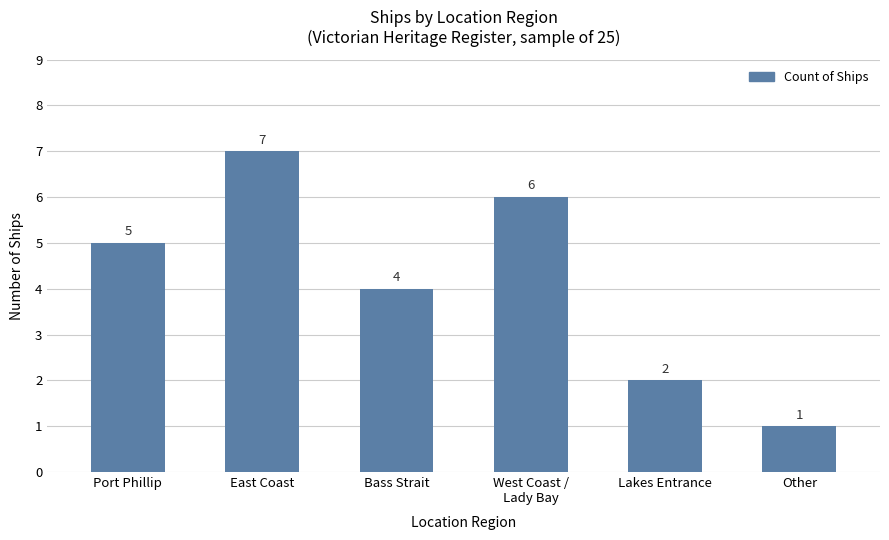

What is the maximum value shown in the chart?

7